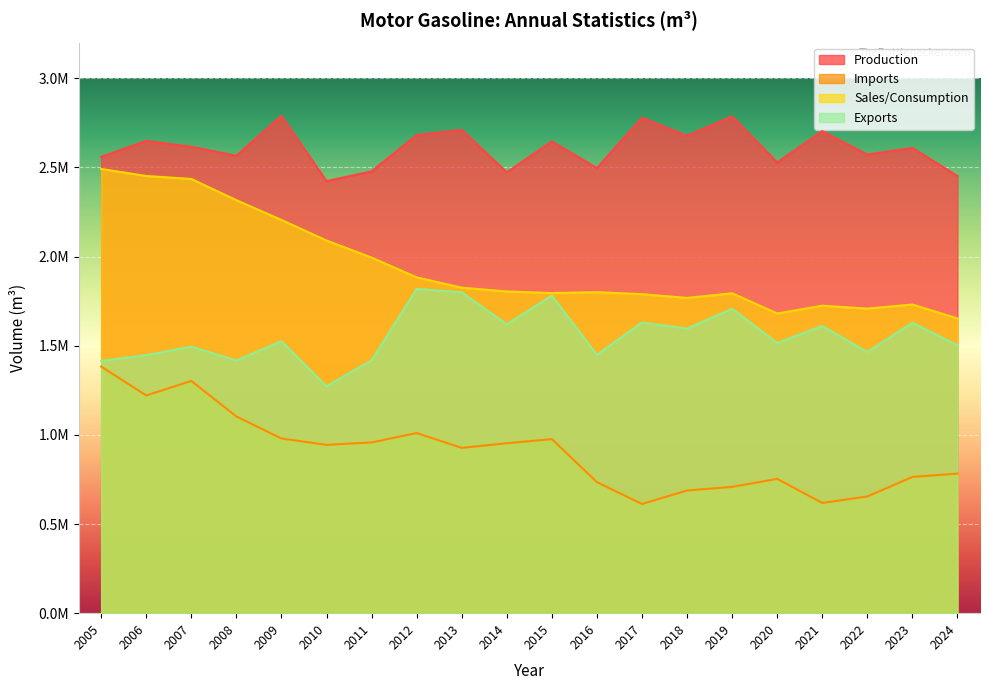

Rank the categories by Exports value from highest to lowest.

2012, 2013, 2015, 2019, 2017, 2023, 2014, 2021, 2018, 2009, 2020, 2024, 2007, 2022, 2016, 2006, 2011, 2008, 2005, 2010